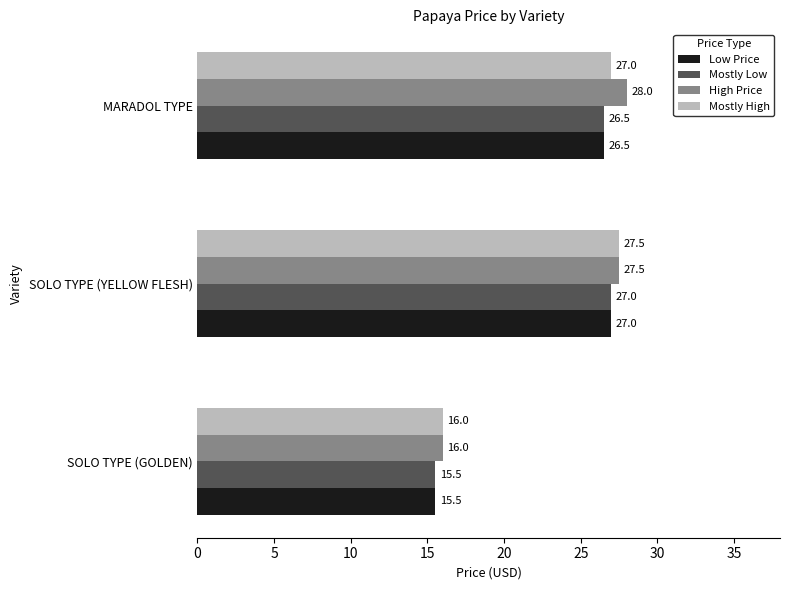

Is it true that High Price equals 16.0 at SOLO TYPE (GOLDEN)?

True